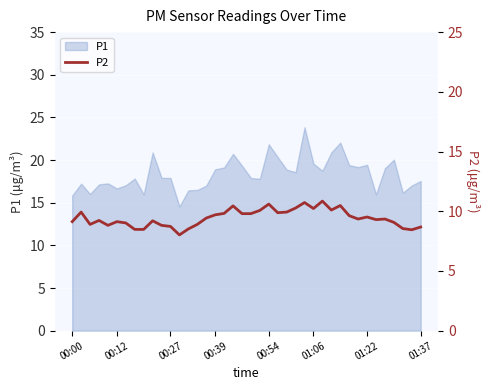

How many points are lower than both their immediate neighbors (excluding endpoints)?

9